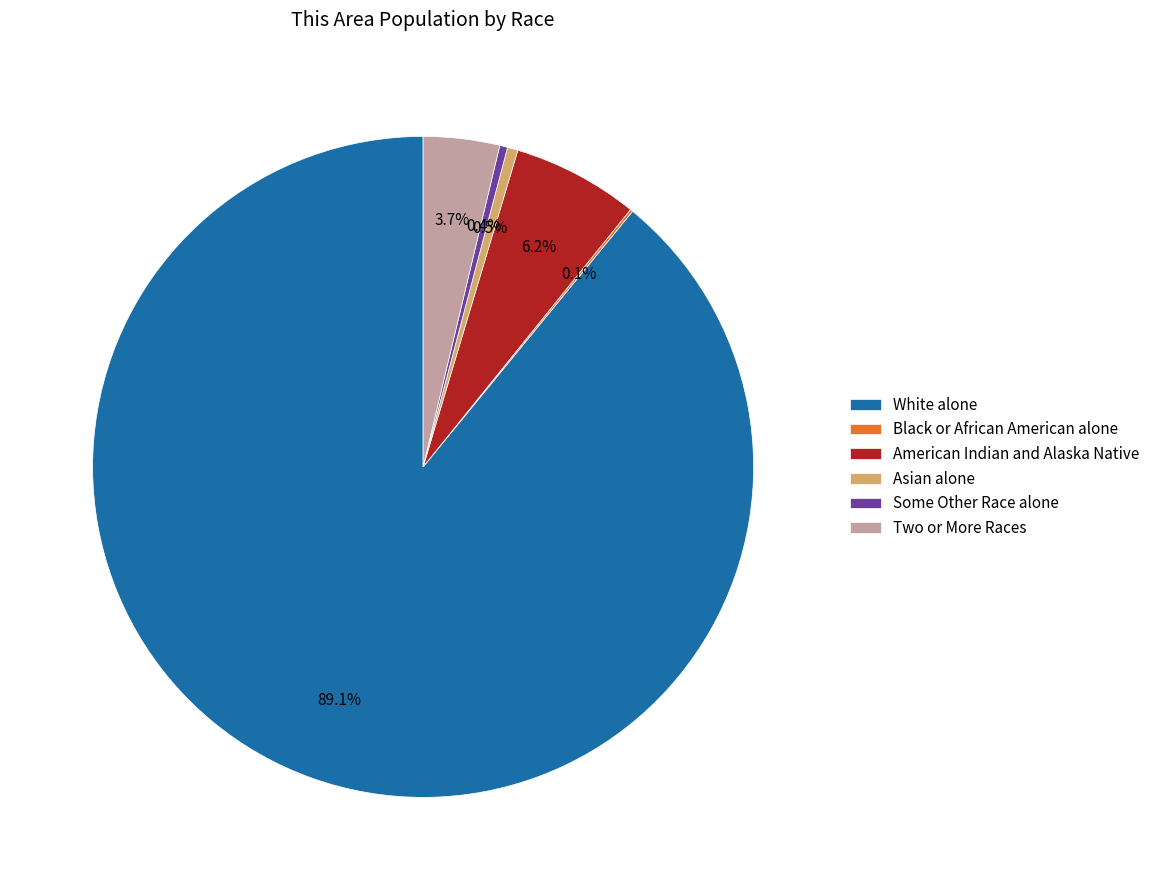

Which slice is the largest?

White alone